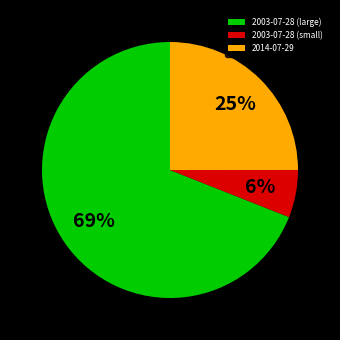

To the nearest percent, what percentage of the pie is 2003-07-28 (large)?

69%